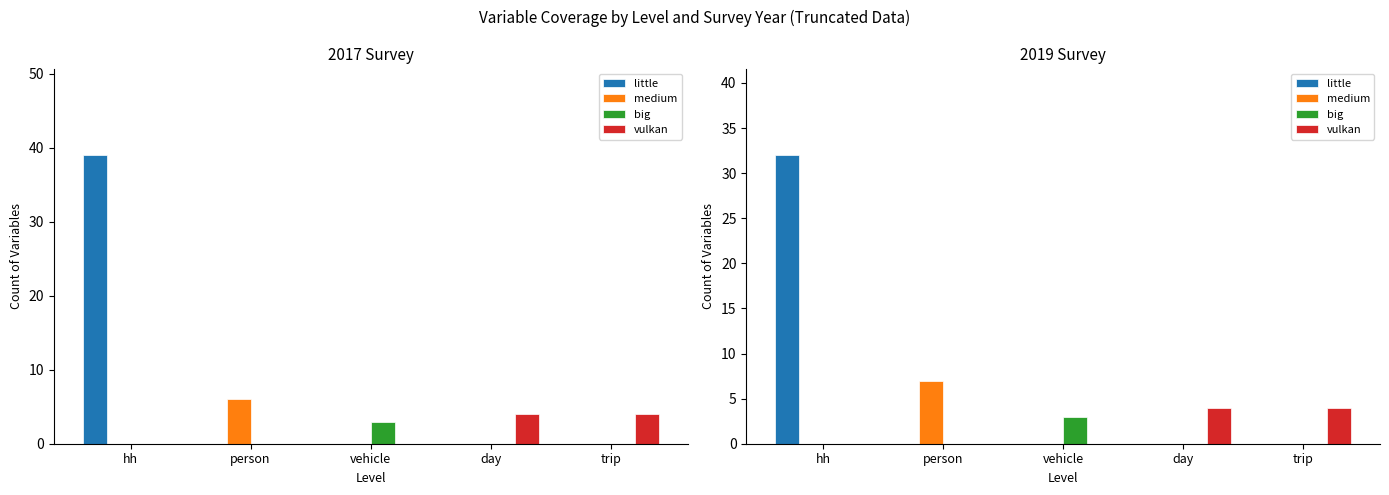

How many data points in vulkan are above 0?

2